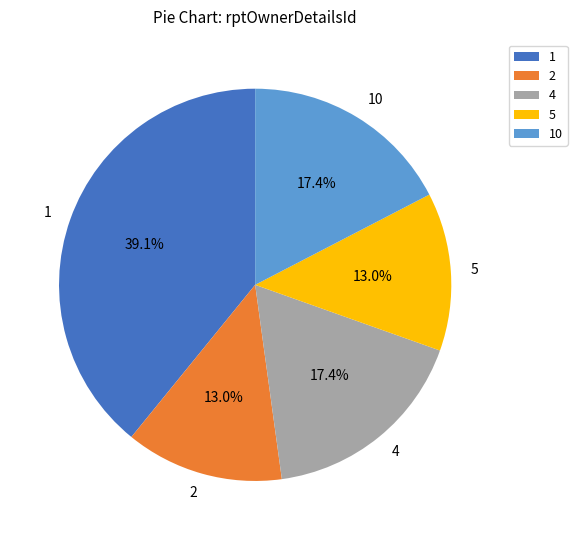

To the nearest percent, what portion does 5 represent?

13%